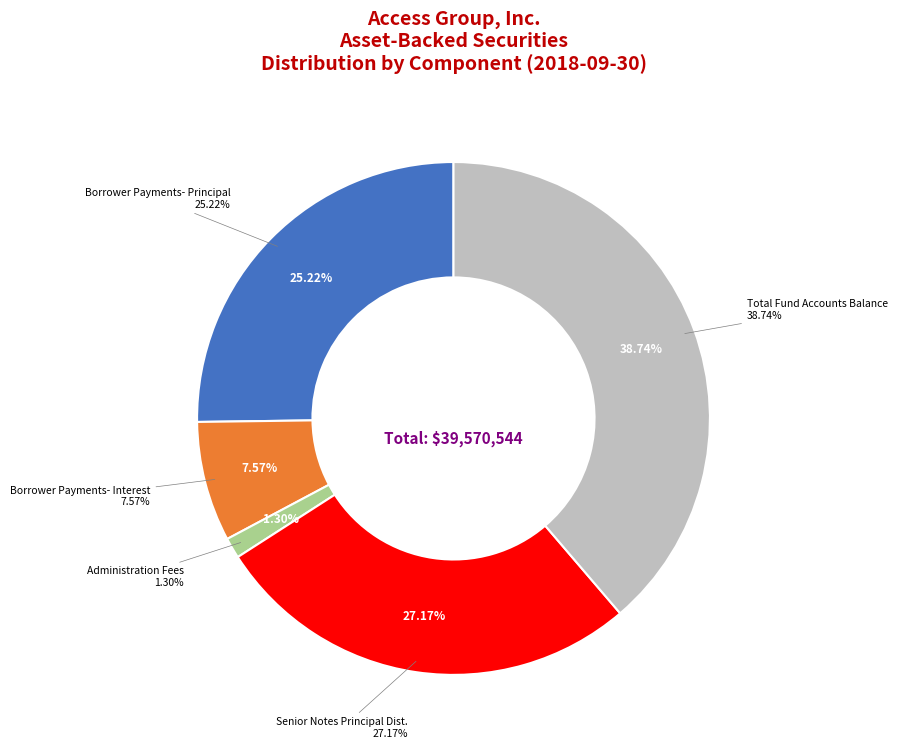

To the nearest percent, what is the difference between the Borrower Payments- Principal and Borrower Payments- Interest slice percentages?

18%